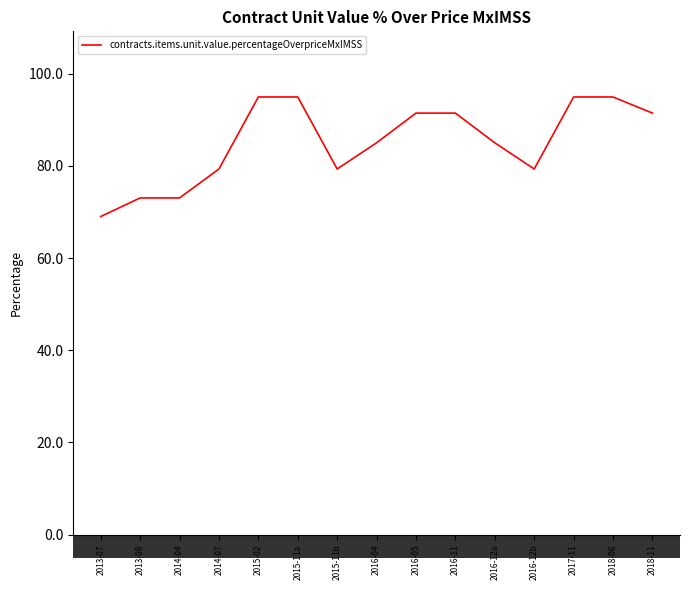

What is the minimum value shown in the chart?

69.0